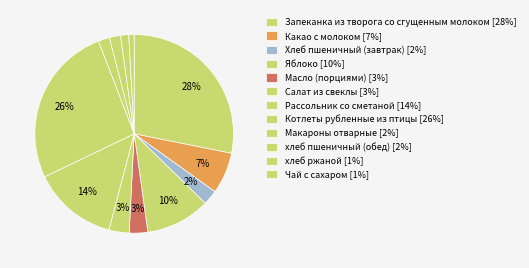

What percentage is the Салат из свеклы slice, to the nearest percent?

3%